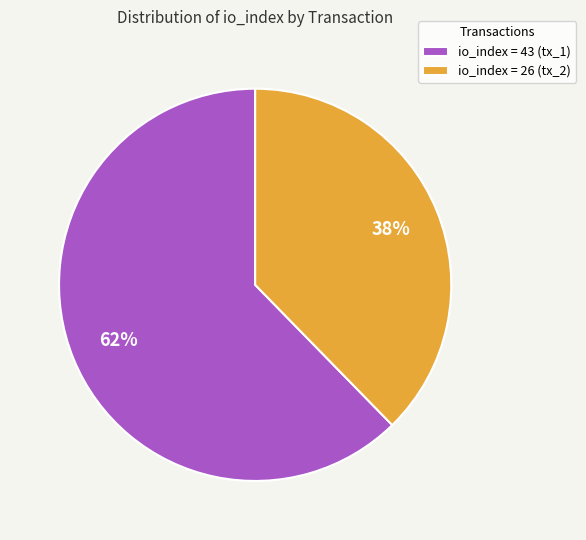

Which slice is the smallest?

io_index = 26 (tx_2)